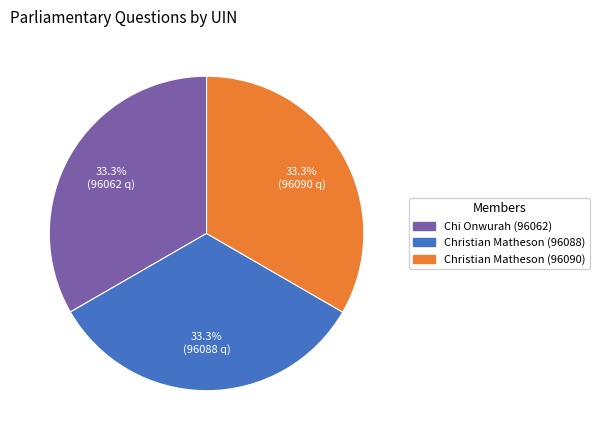

To the nearest percent, what is the average slice percentage?

33%